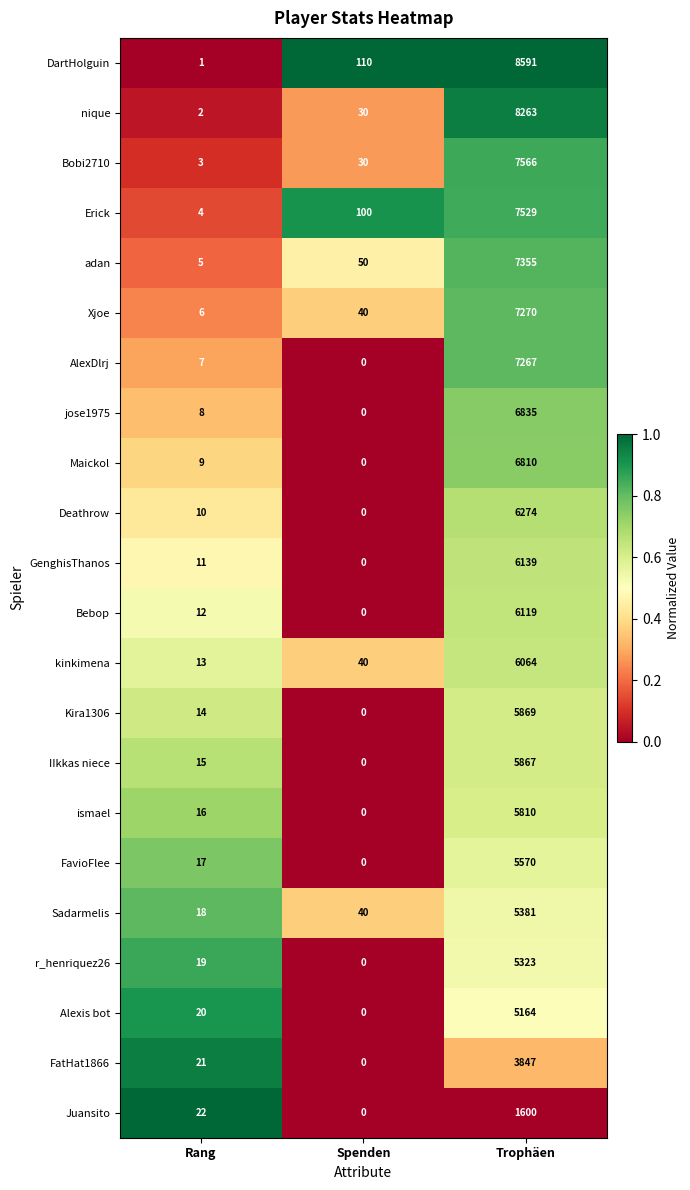

What is the difference between the Bebop values at Trophäen and Rang?

6107